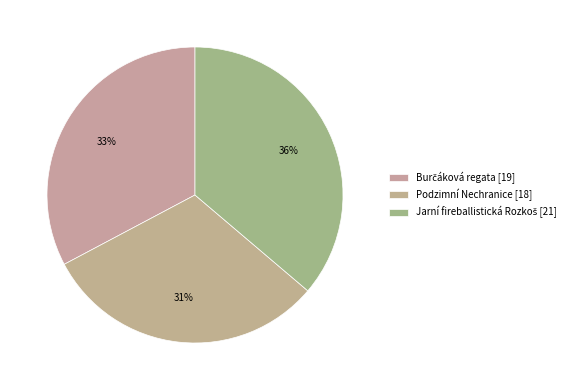

Does Podzimní Nechranice [18] account for over 50% of the chart?

No